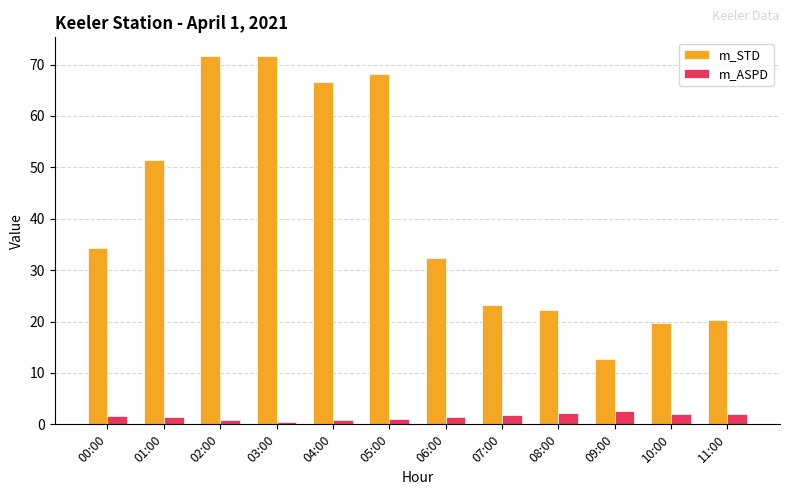

Rank the series by their average value, from lowest to highest.

m_ASPD, m_STD